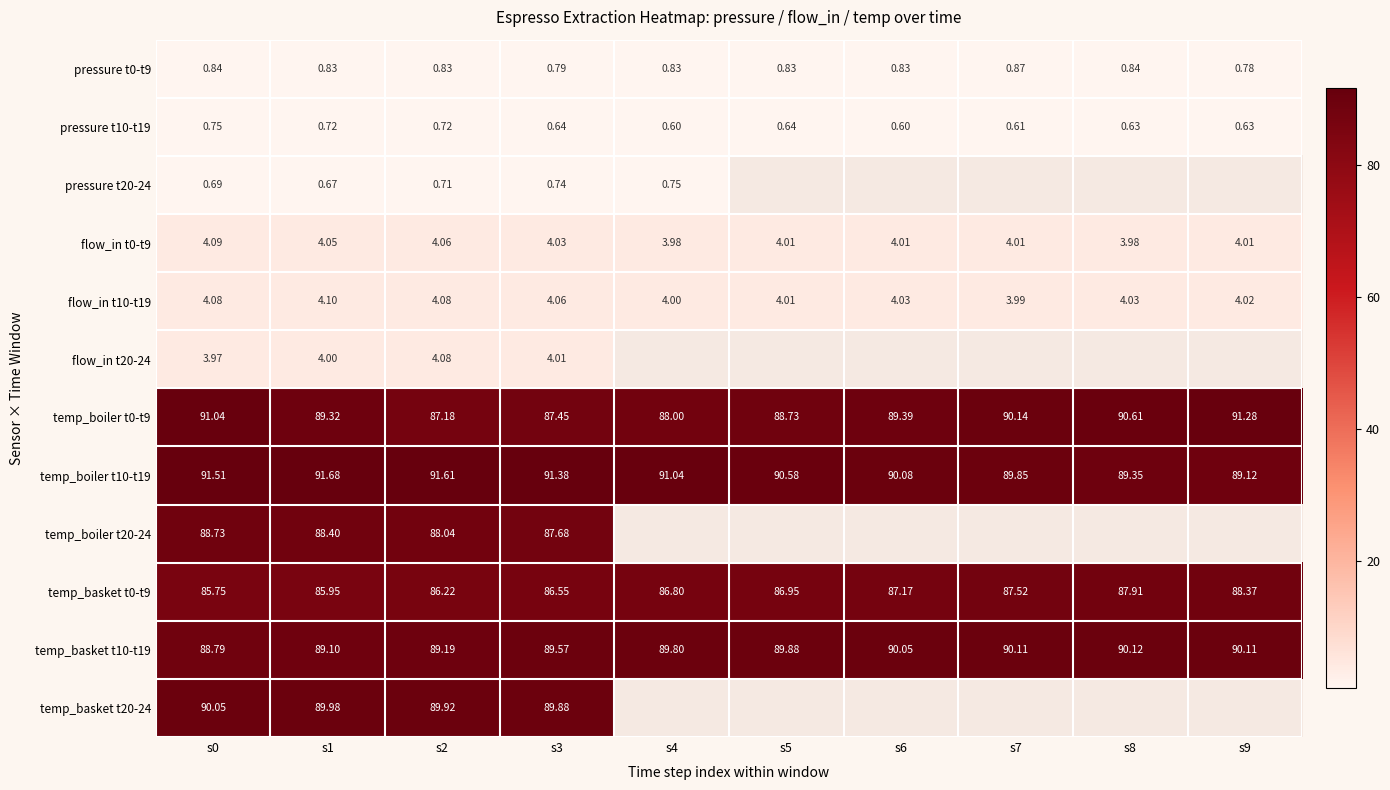

Is the value of flow_in t10-t19 at s4 greater than the value of temp_basket t10-t19 at s0?

No